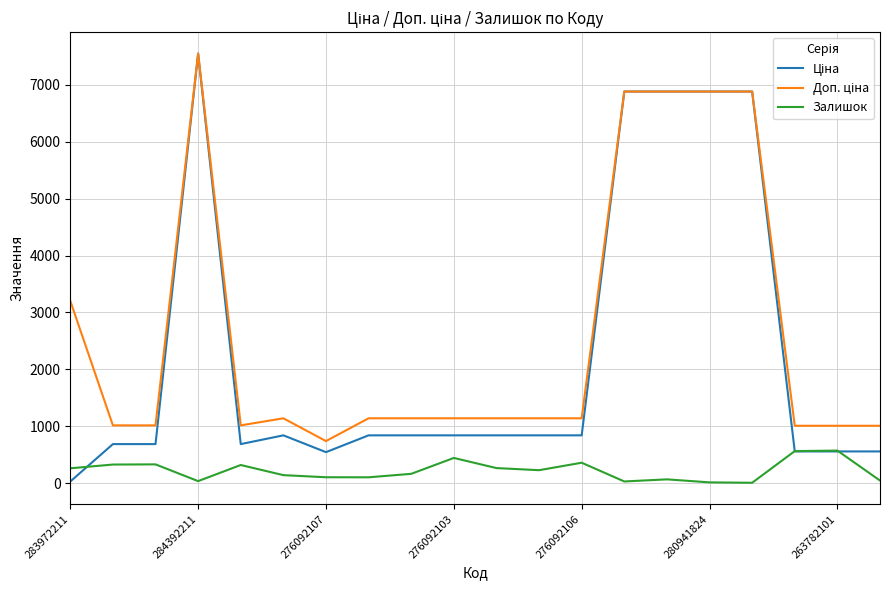

What is the greatest value displayed?

7545.9